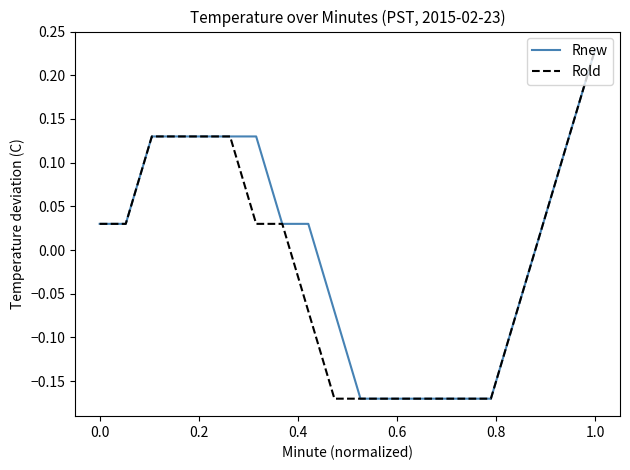

What are all the series names shown in the legend?

Rnew, Rold